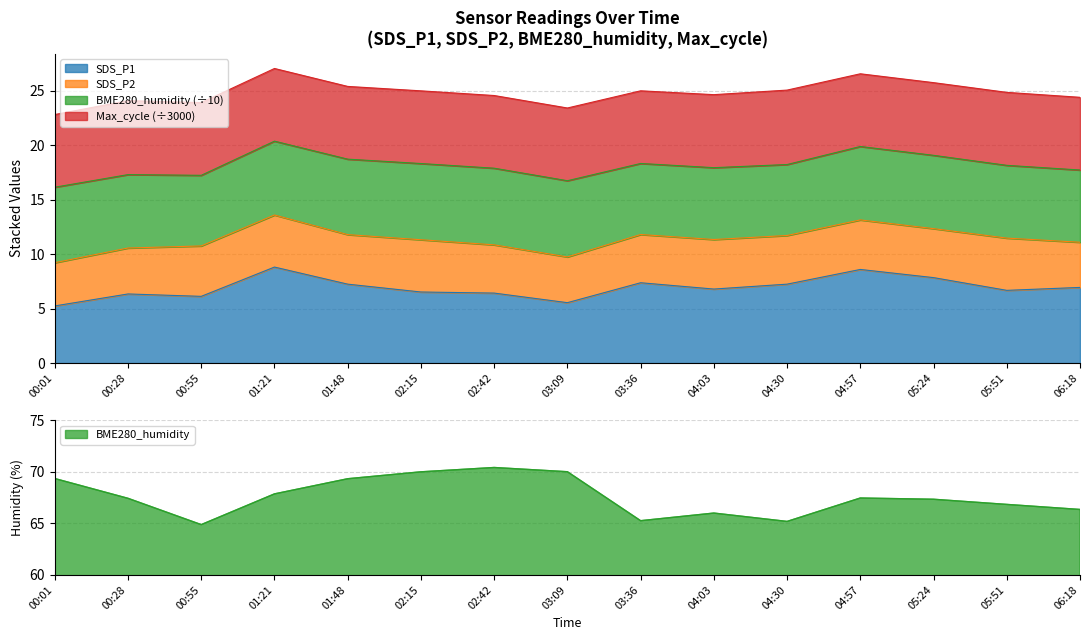

Is the value of SDS_P1 at 05:24 greater than the value of BME280_humidity at 01:21?

No